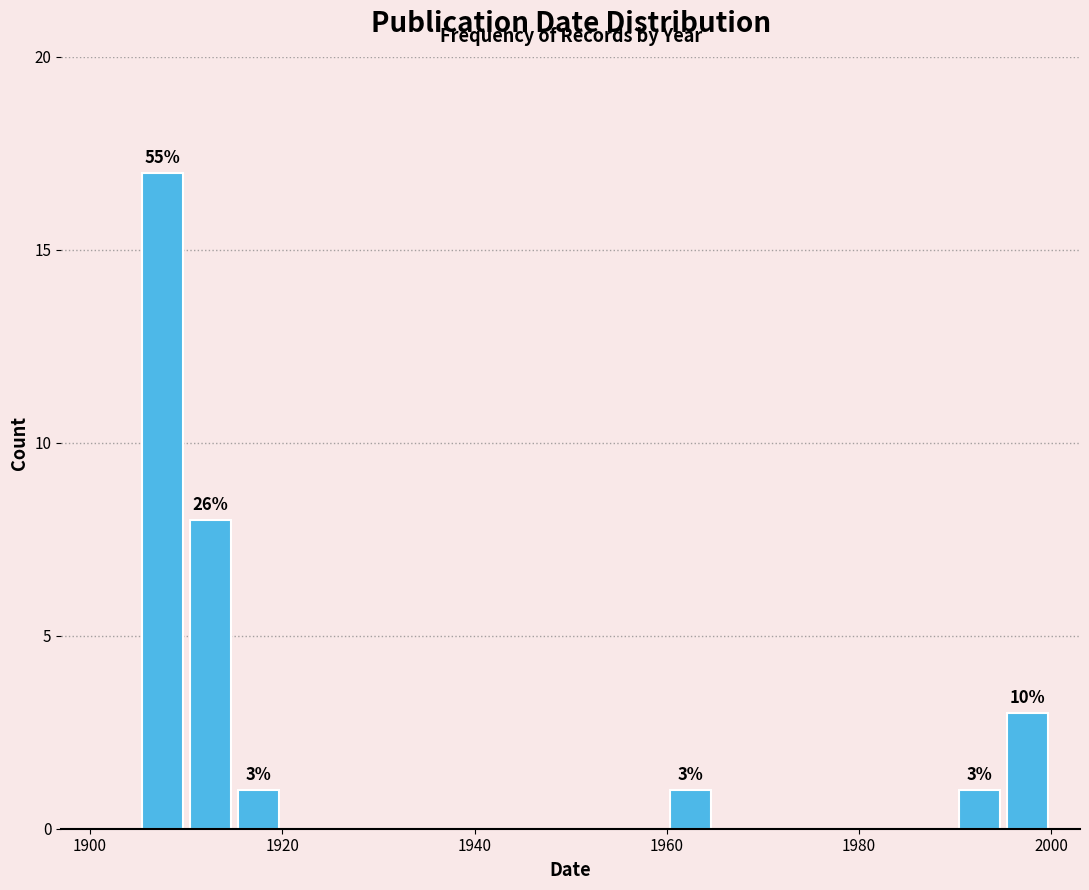

Read against the x-axis, roughly where is the centre of the tallest bar?

1908